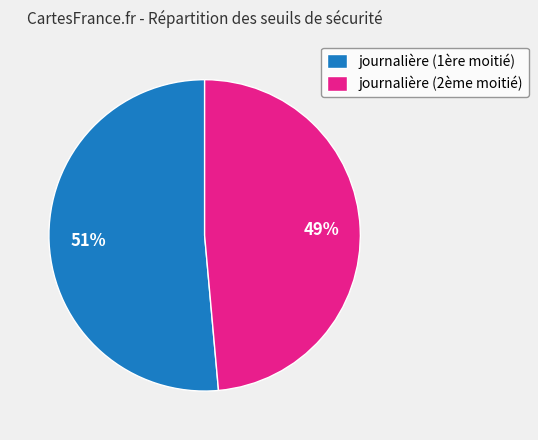

Is it true that journalière (2ème moitié) is 56% of the pie?

False